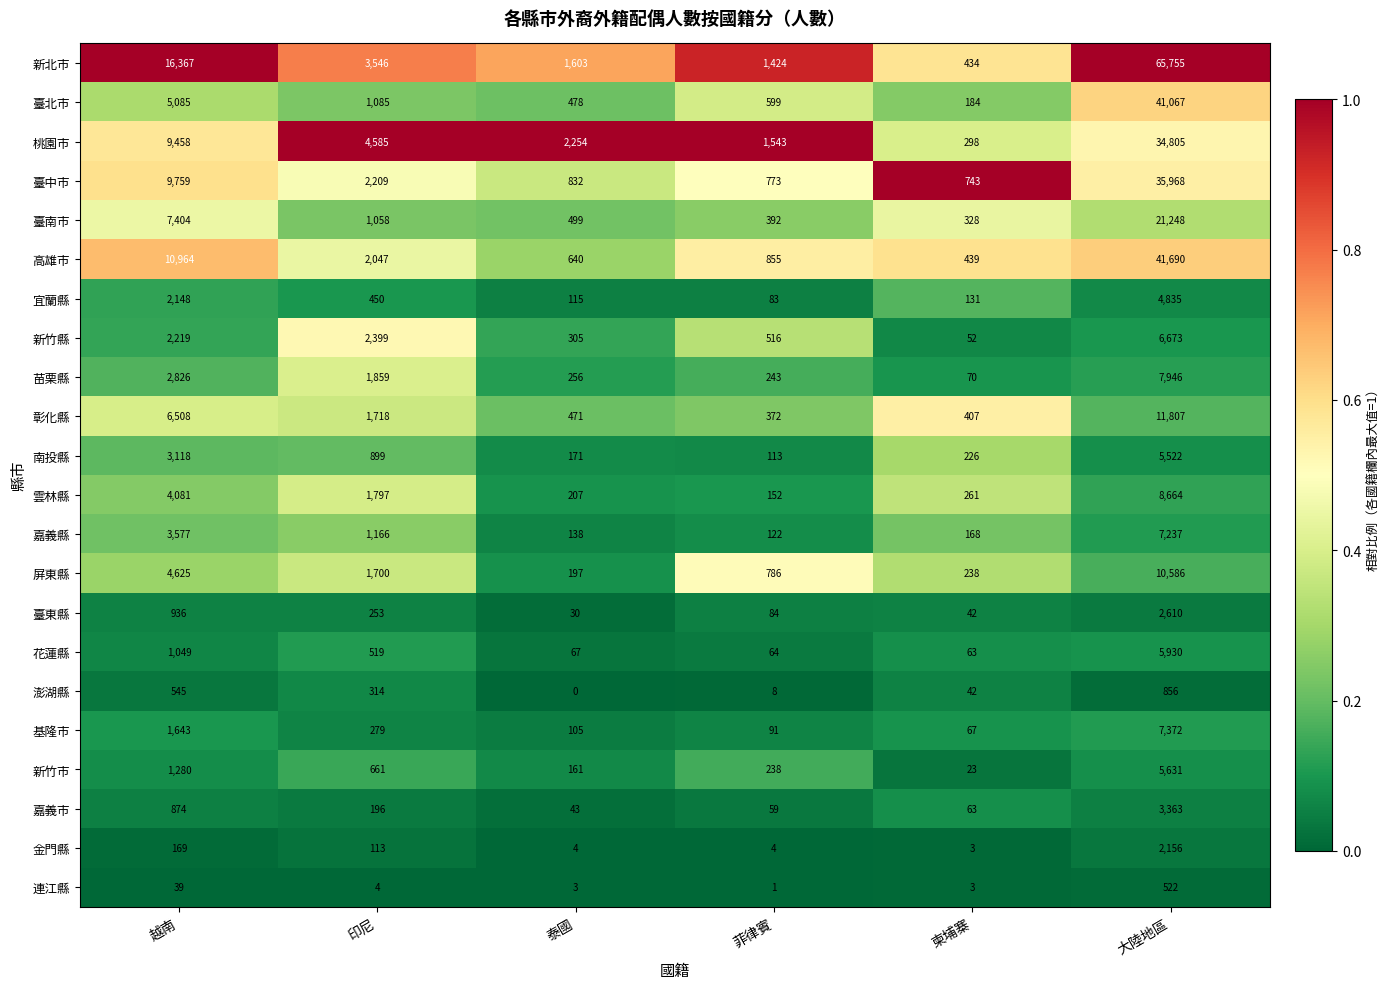

Where is 臺東縣 nearest to the value 1320?

越南